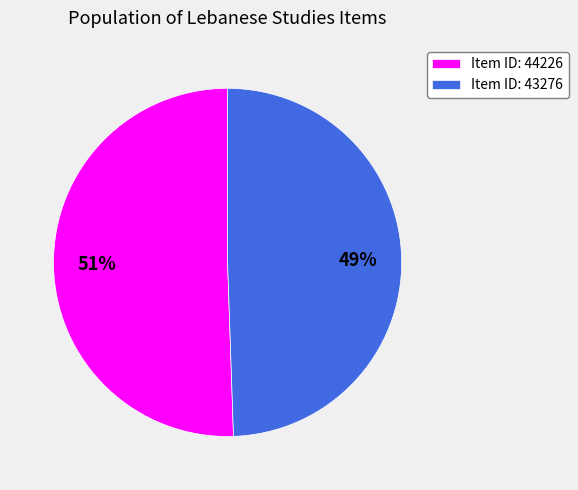

Which slice is the largest?

Item ID: 44226